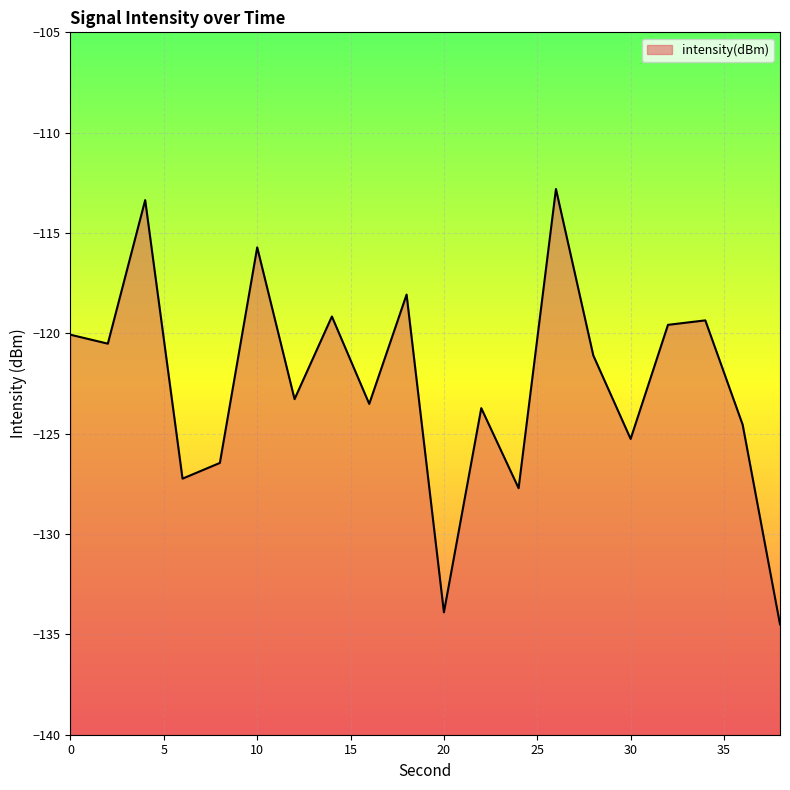

Where is the first local minimum?

2